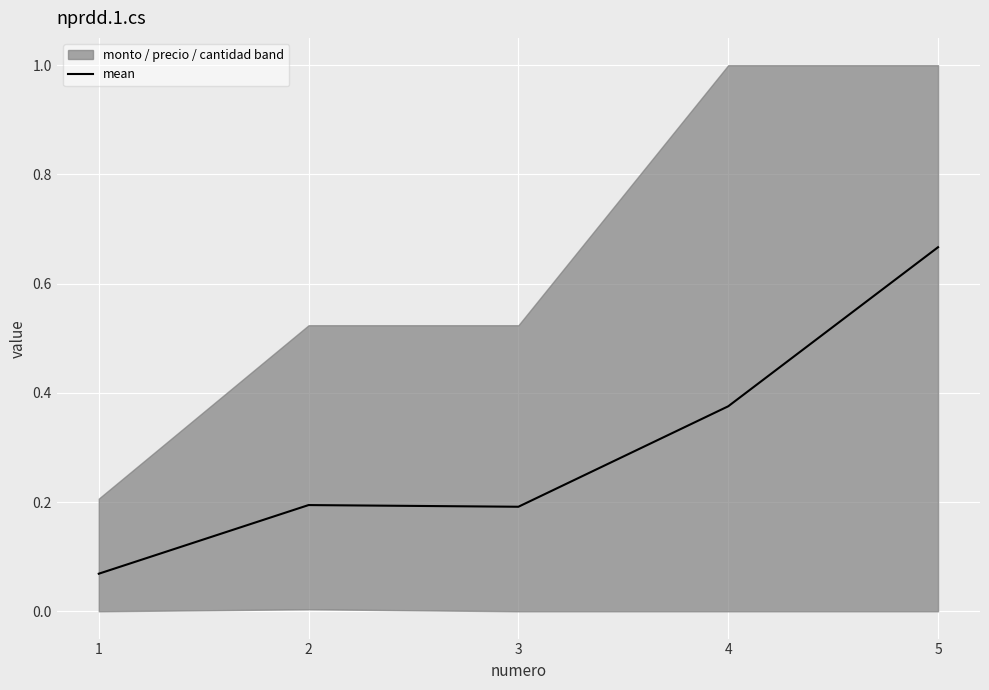

What is the value of the 4th point from the left?

0.4